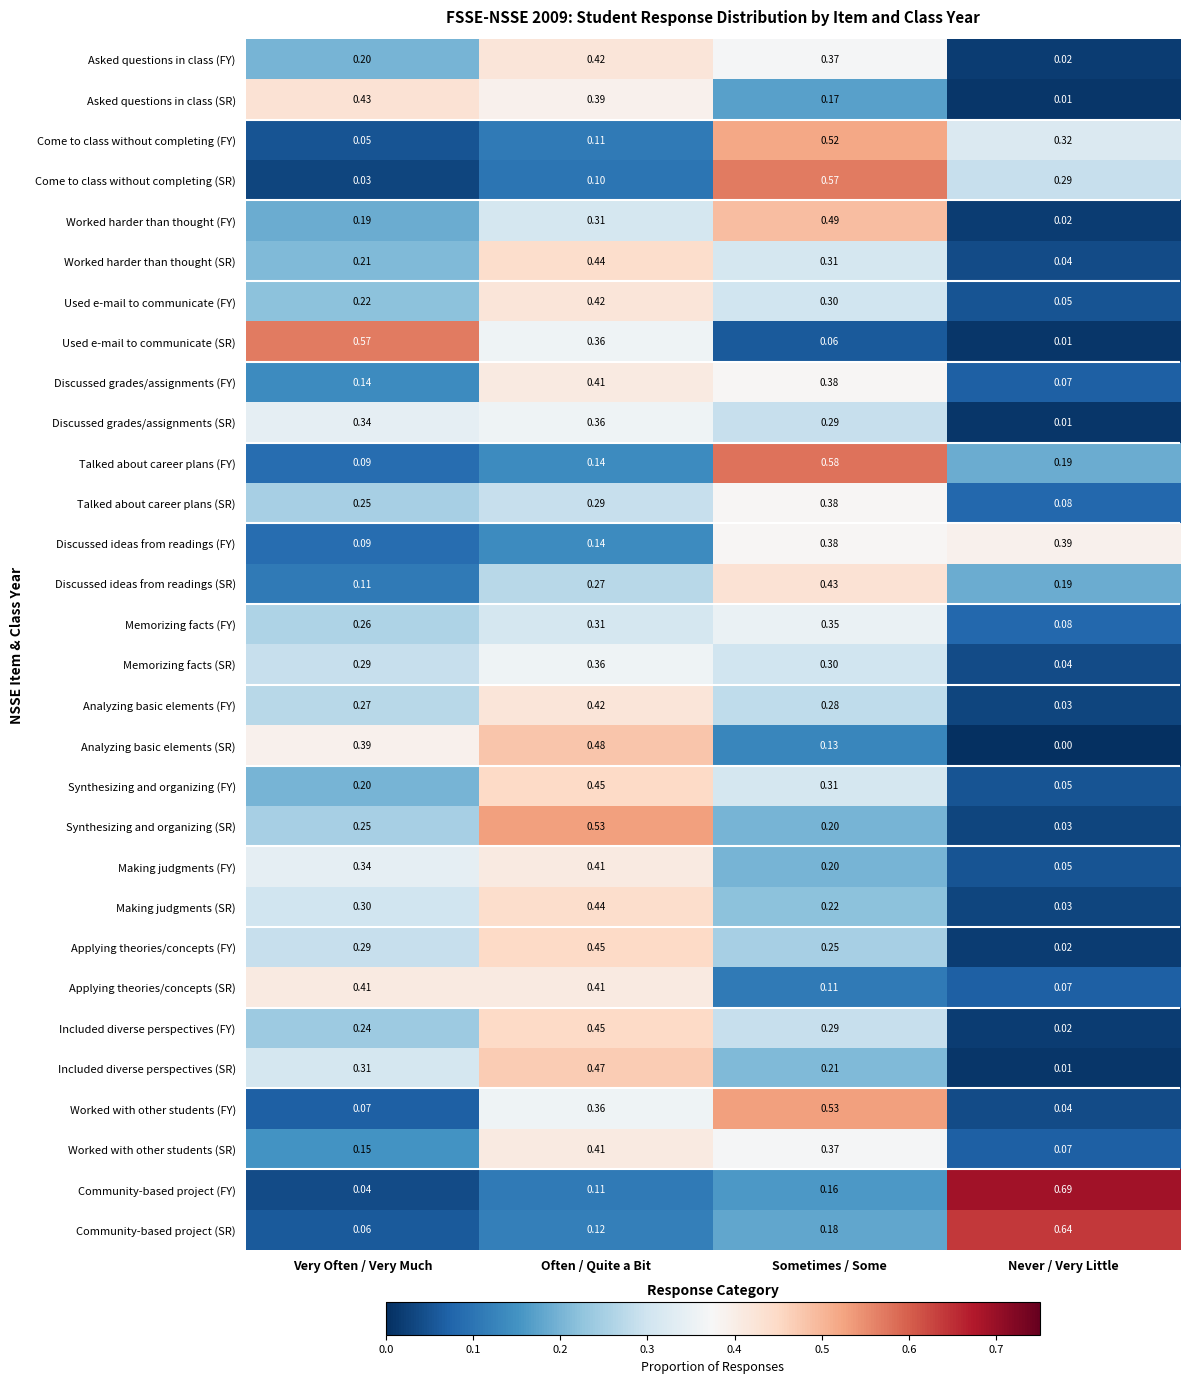

Which series has the largest range (max minus min)?

Community-based project (FY)